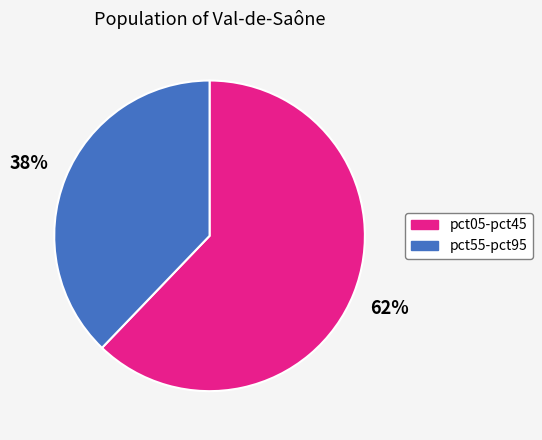

What is the ratio of the value at pct55-pct95 to the value at pct05-pct45?

0.6